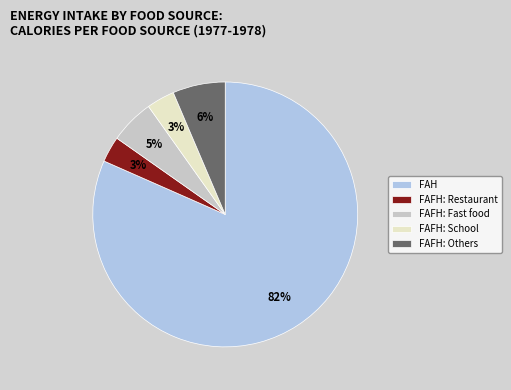

Is it true that FAFH: Fast food is 1% of the pie?

False